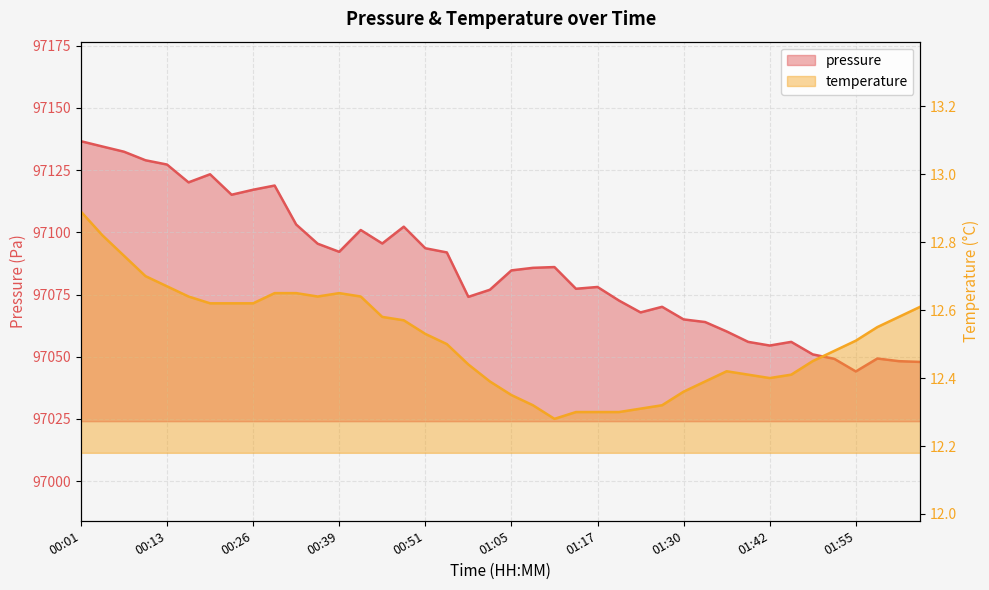

At which category is the sum across all series the highest?

00:01